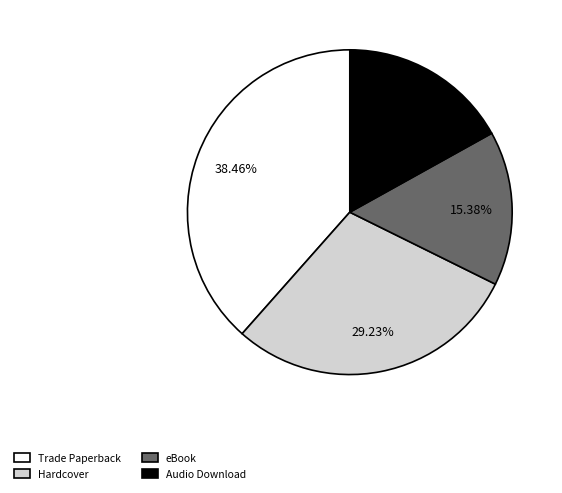

Which category has the biggest portion of the pie?

Trade Paperback